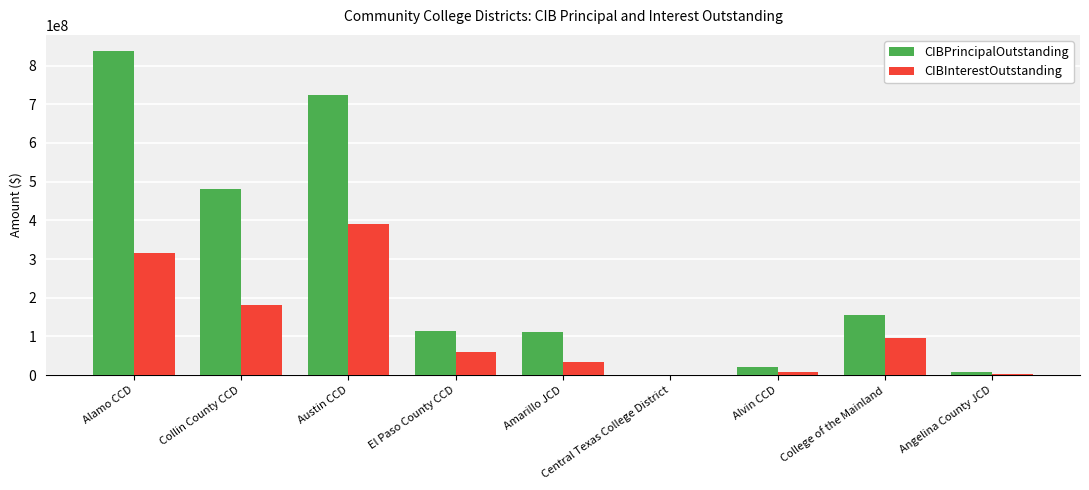

What is the sum of all CIBPrincipalOutstanding values?

2451610000.0